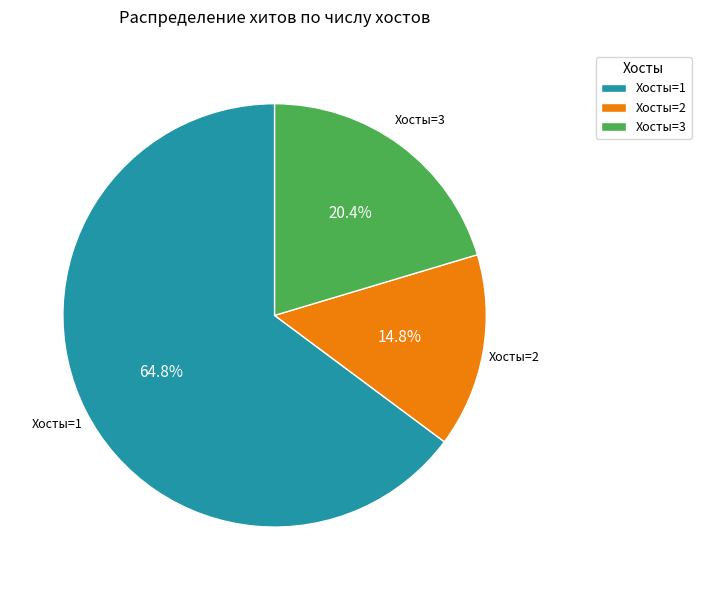

How many slices are in this pie chart?

3